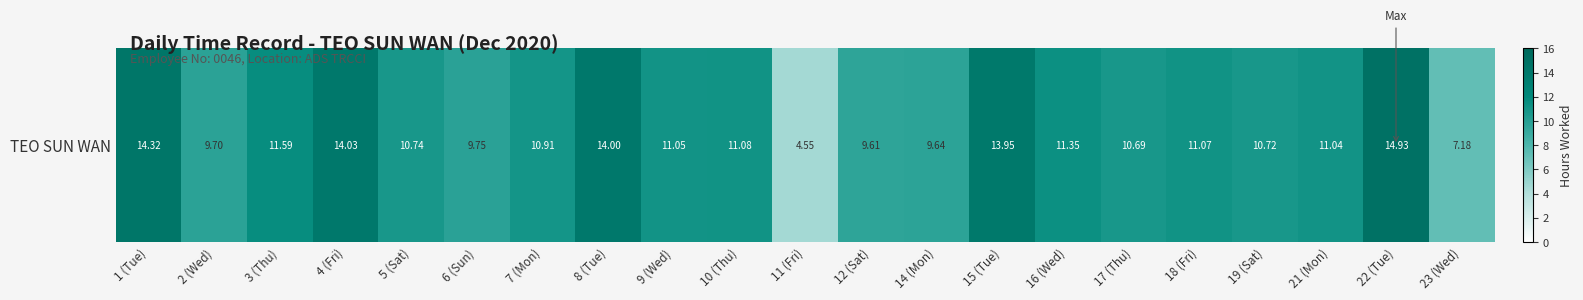

What is the difference between the values at 2 (Wed) and 22 (Tue)?

5.2